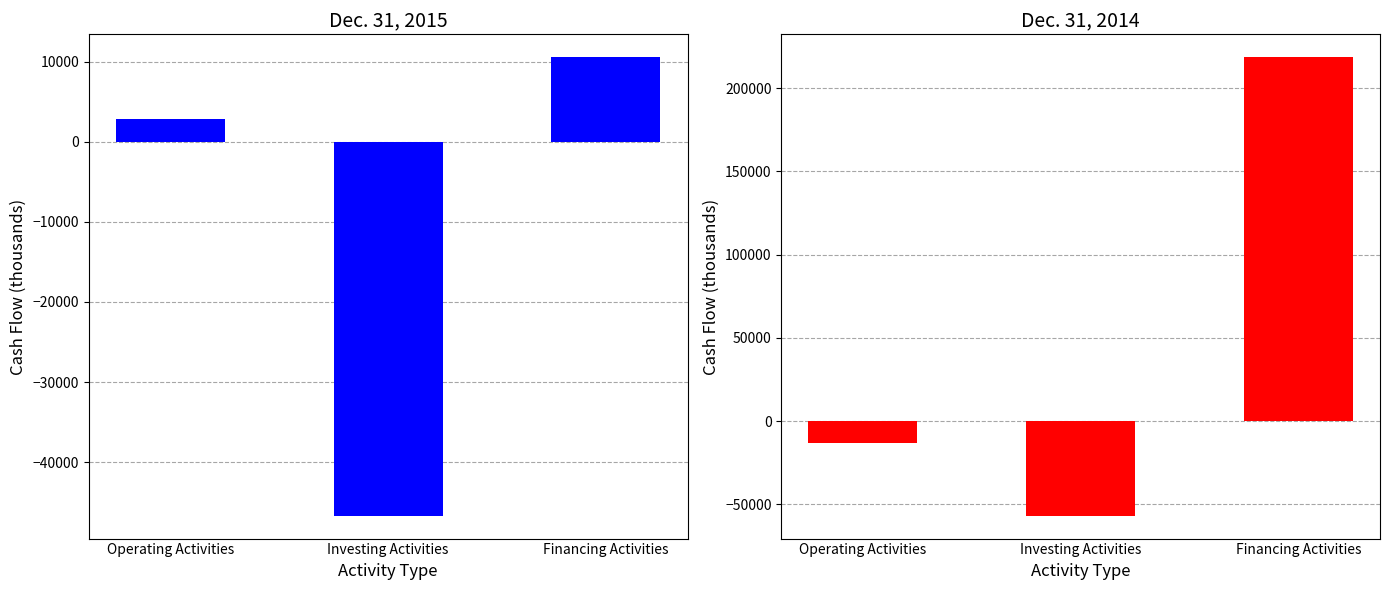

At which category is the sum across all series the highest?

Financing Activities